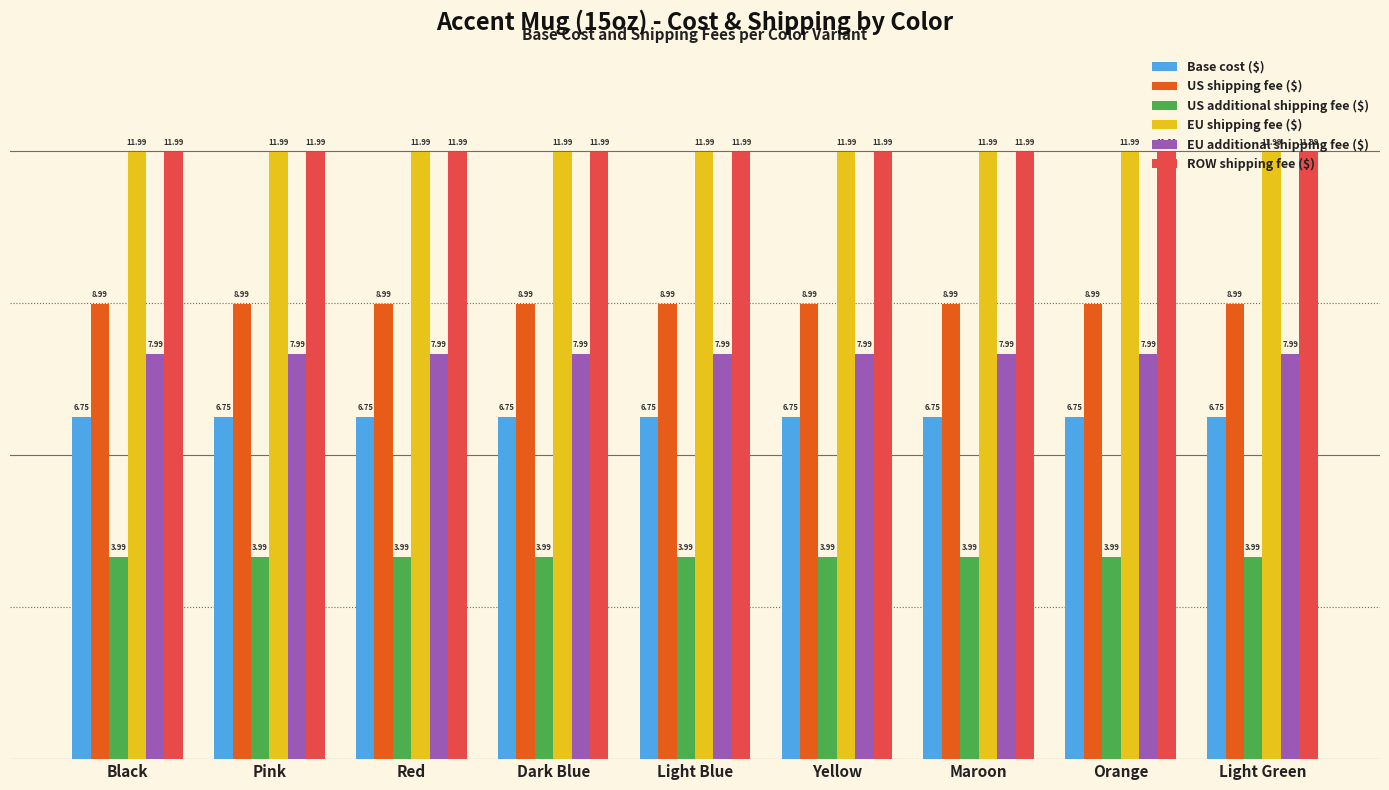

What position from the right is Maroon?

3